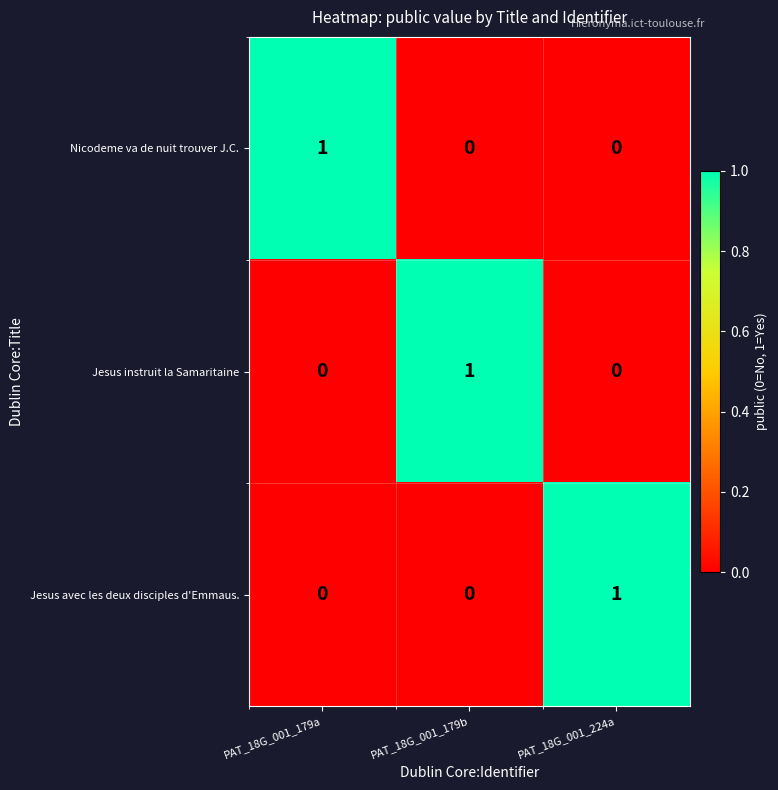

At how many categories does at least one series exceed 0?

3